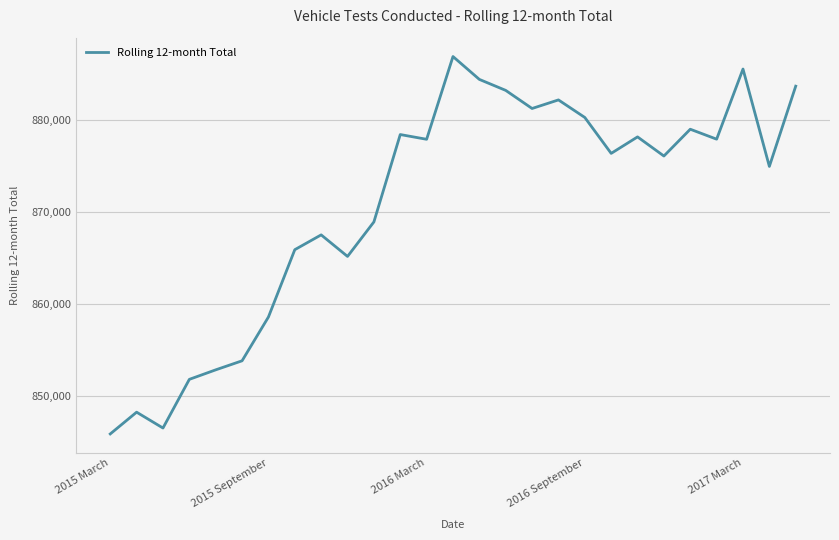

What is the difference between the maximum and minimum values?

41005